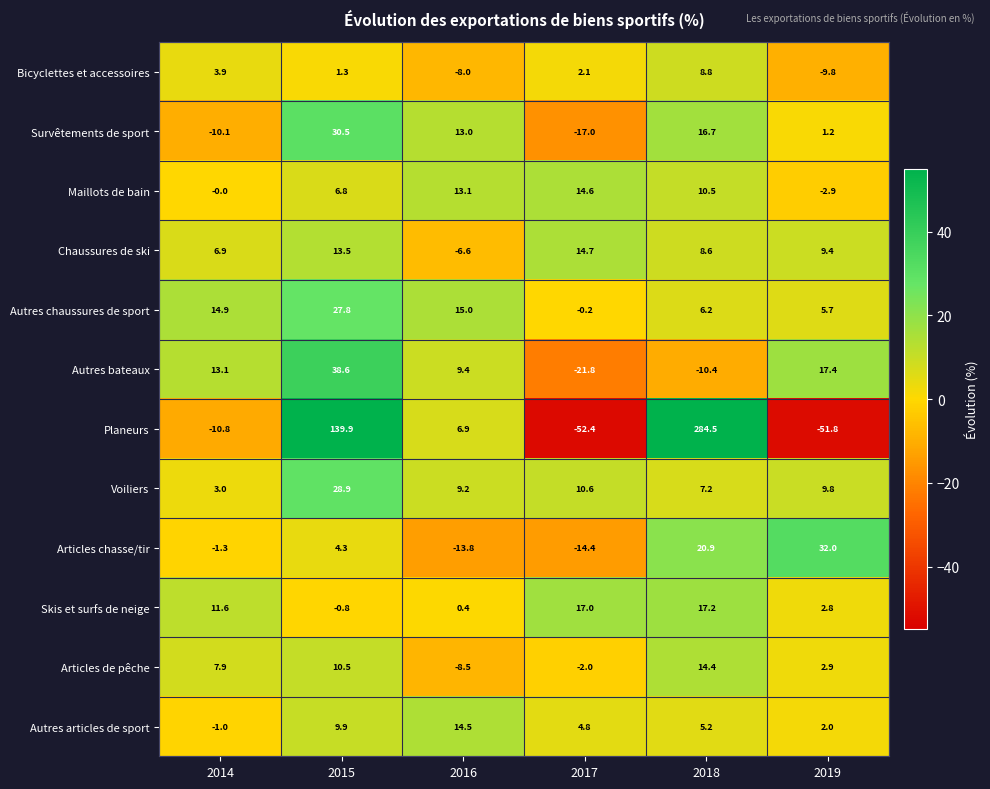

At which category is the sum across all series the highest?

2018